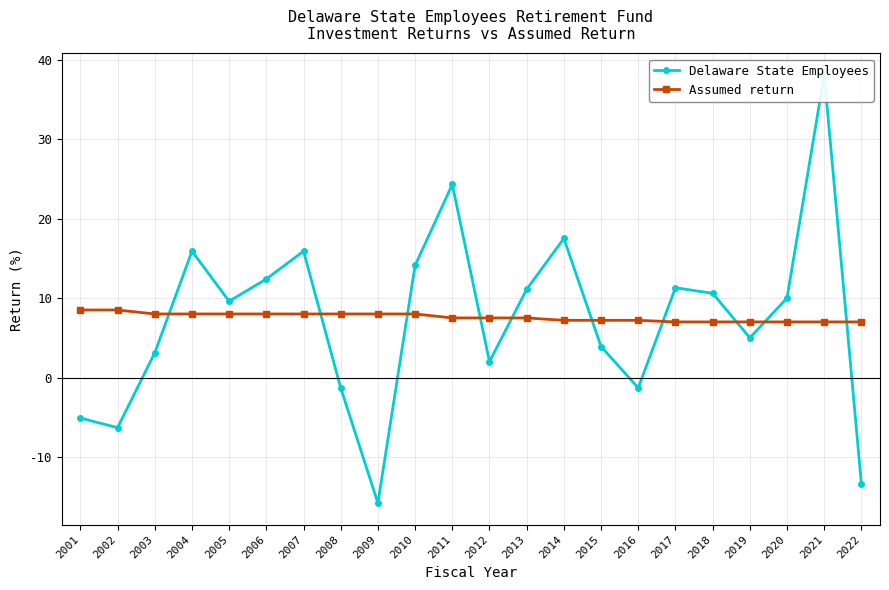

True or false: Delaware State Employees and Assumed return cross at least once.

True